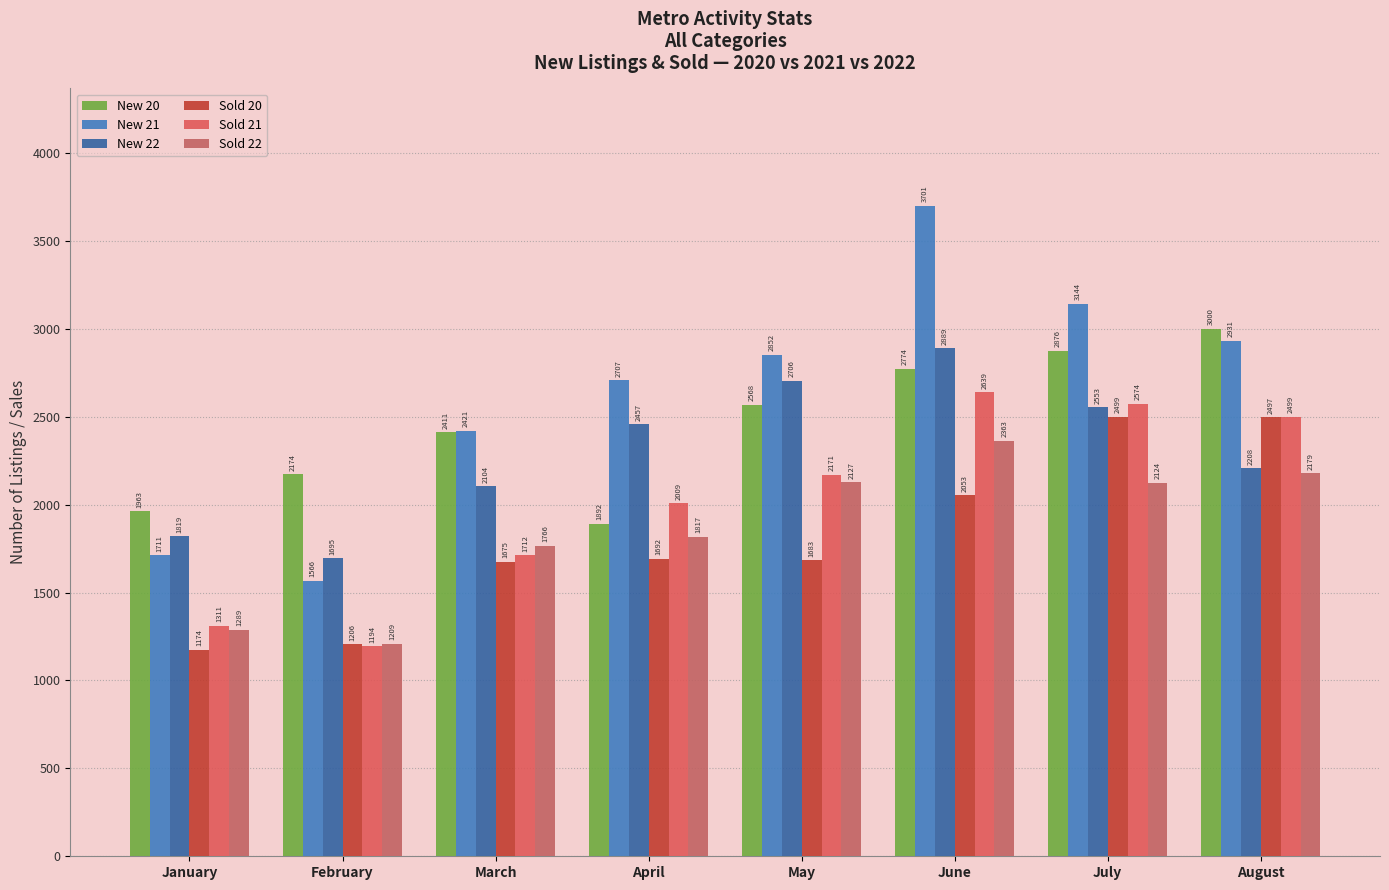

List the labels in order of New 21 value, smallest first.

February, January, March, April, May, August, July, June